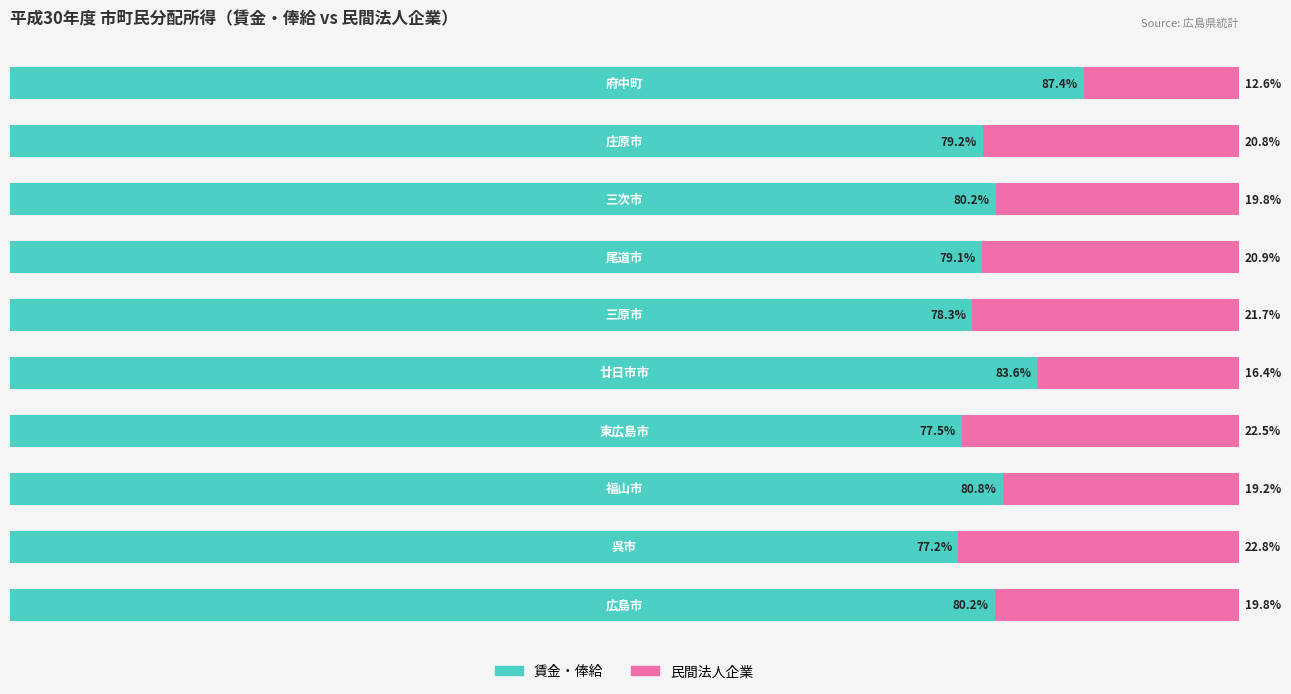

What is the sum of all 民間法人企業 values?

196.5